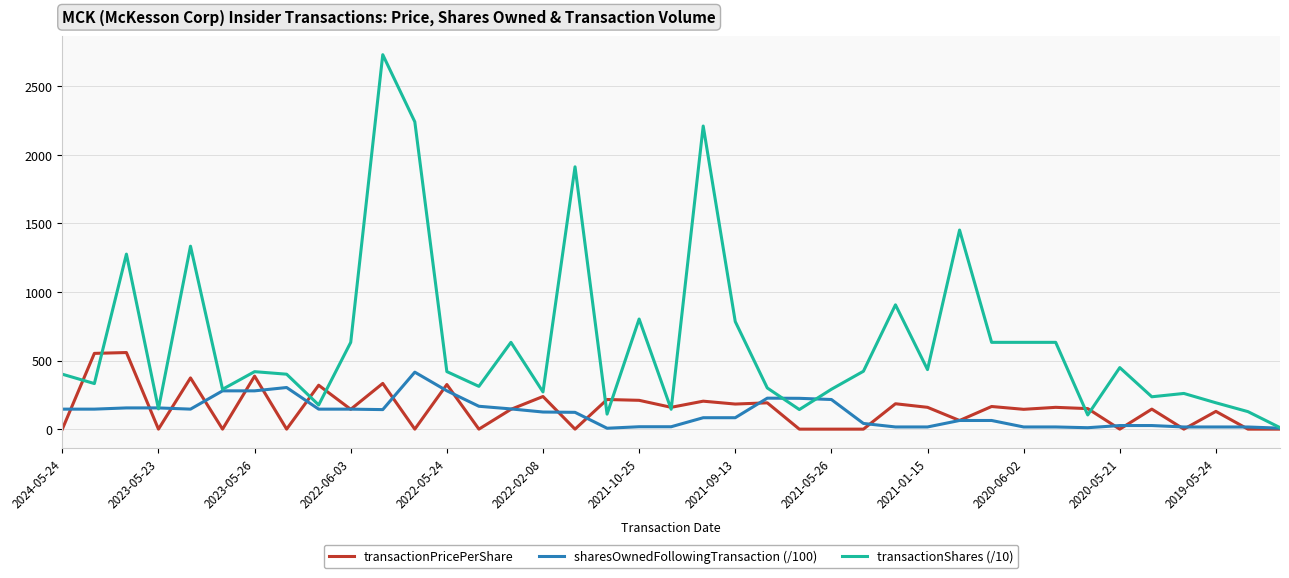

List the series in order of their peak value, lowest first.

sharesOwnedFollowingTransaction (/100), transactionPricePerShare, transactionShares (/10)